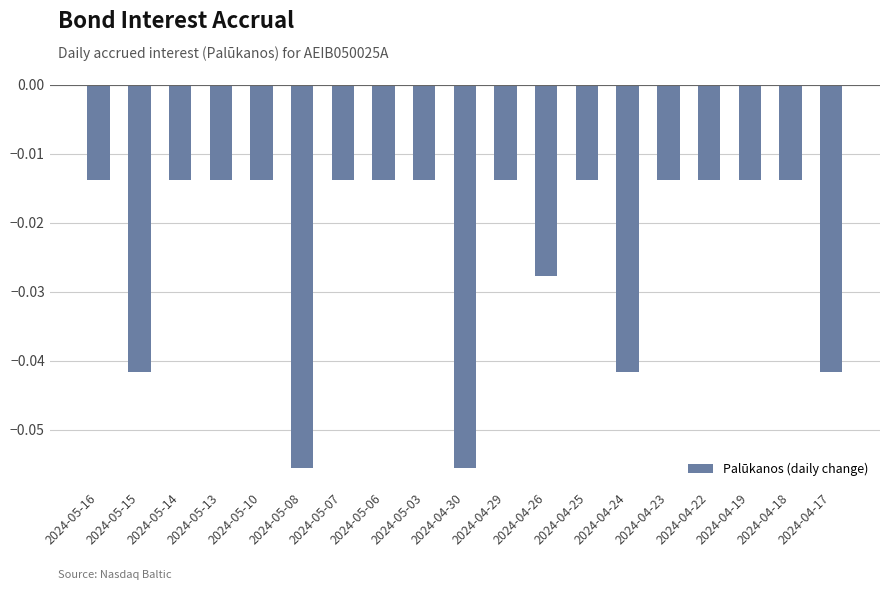

Which has a higher value, 2024-05-08 or 2024-05-06?

2024-05-06